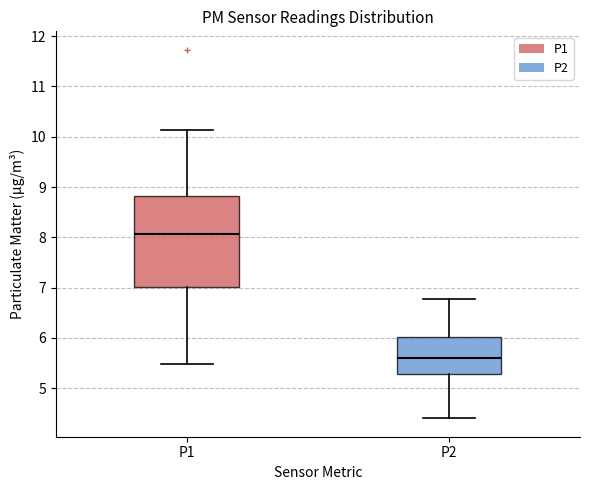

Which box's median line is the lowest?

P2